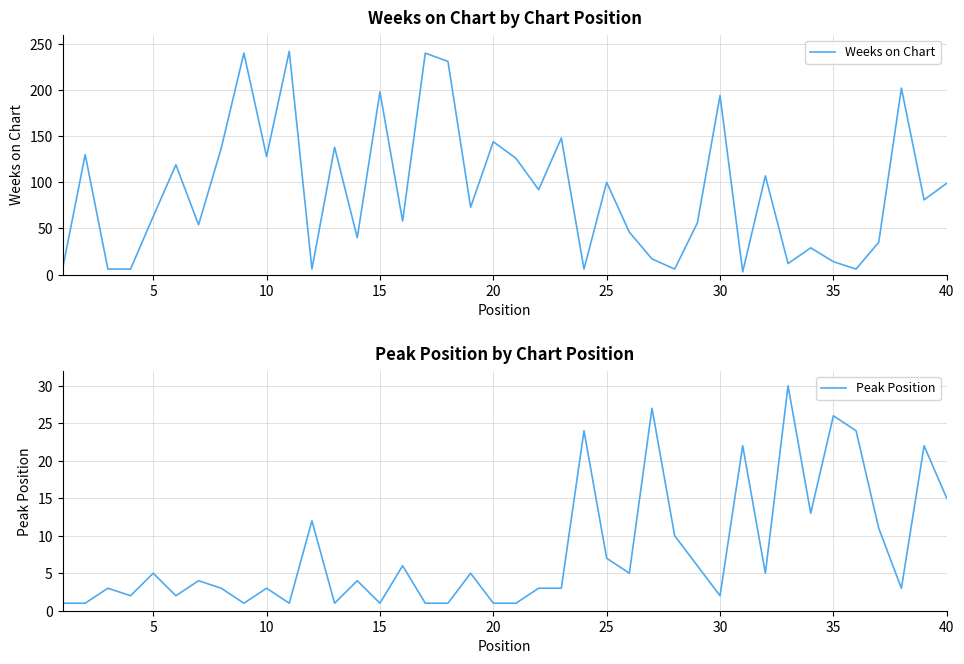

What is the maximum value for Peak Position?

30